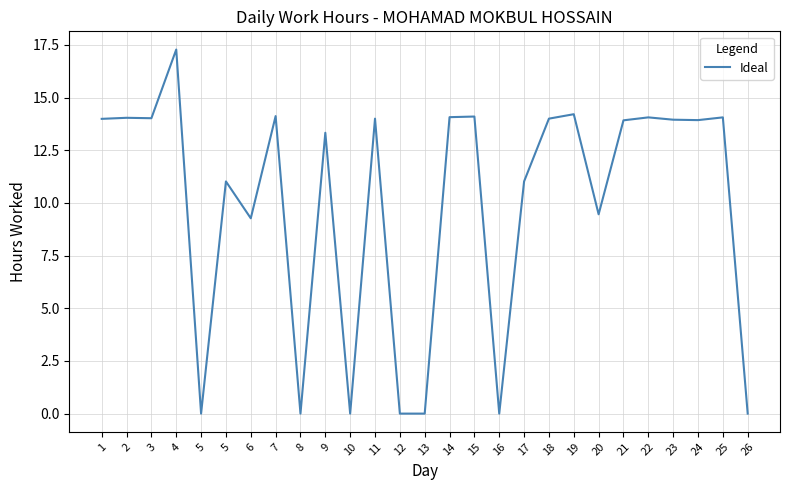

What is the difference between the values at 5 and 1?

14.0